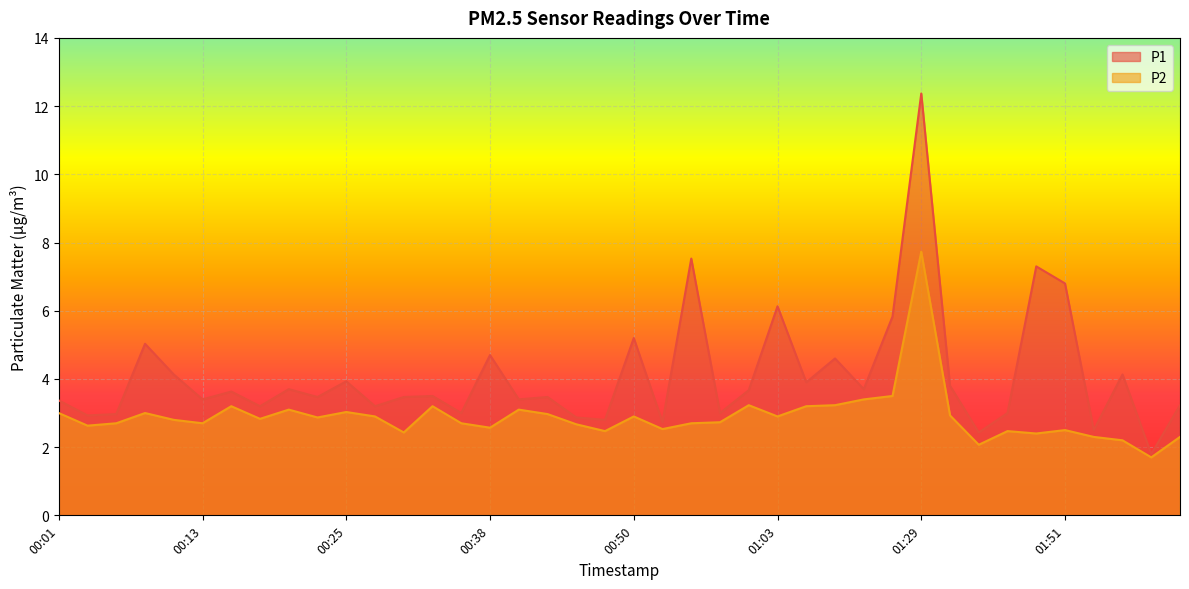

How many data points does each series have?

40